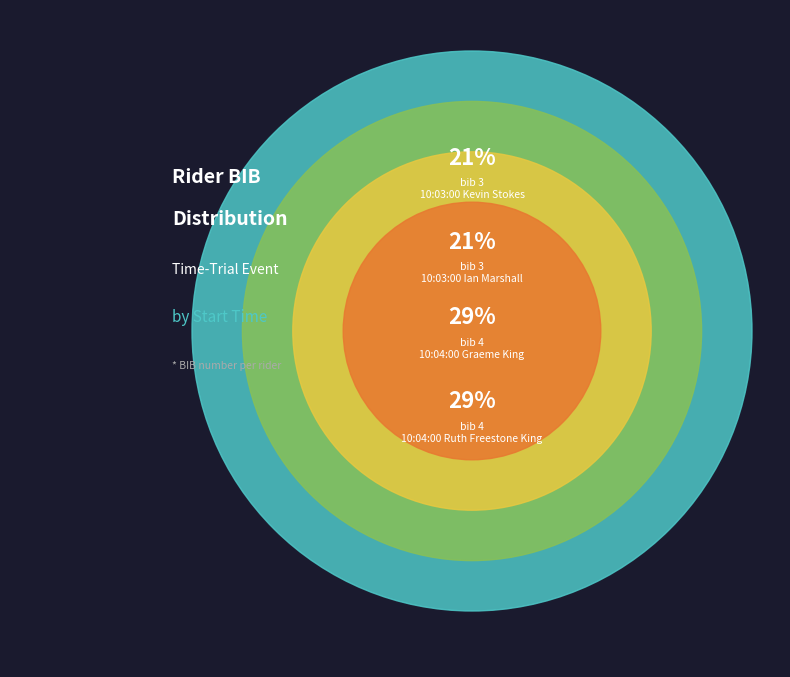

To the nearest percent, what portion does 10:03:00 - Kevin Stokes represent?

21%